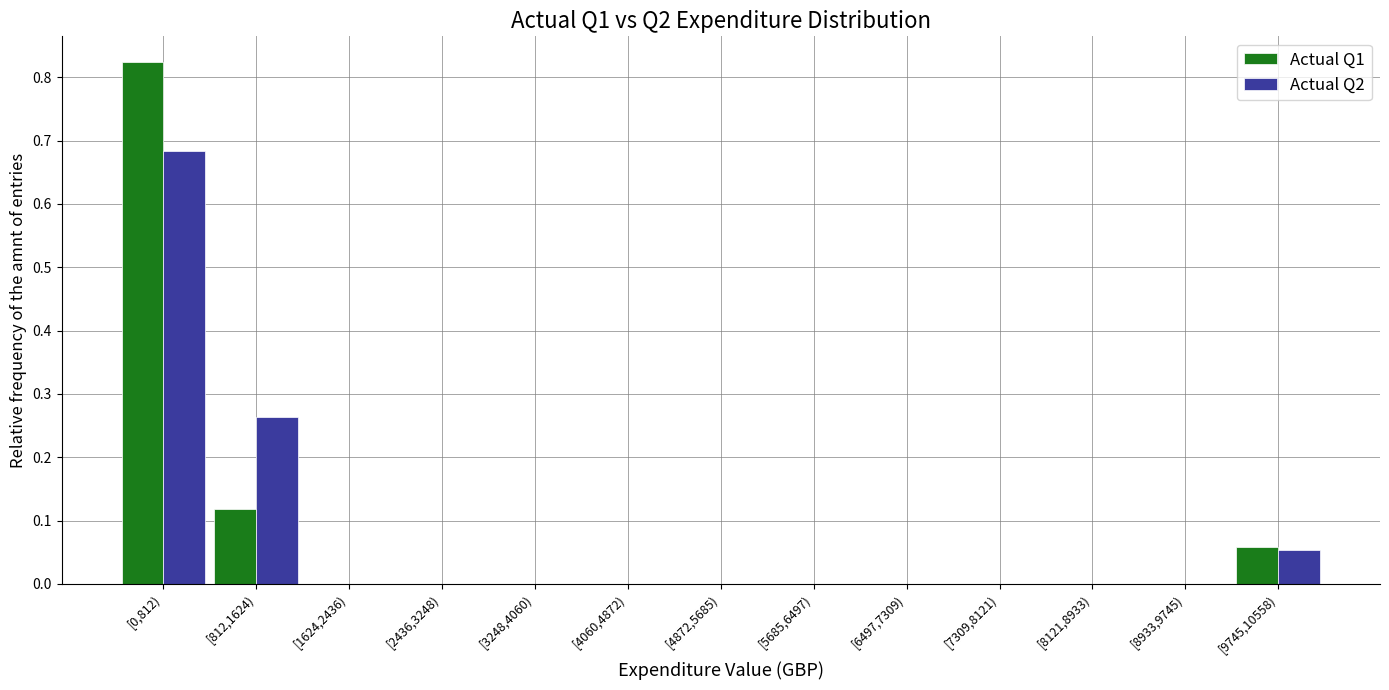

What is the sum of all Actual Q1 values?

1.0